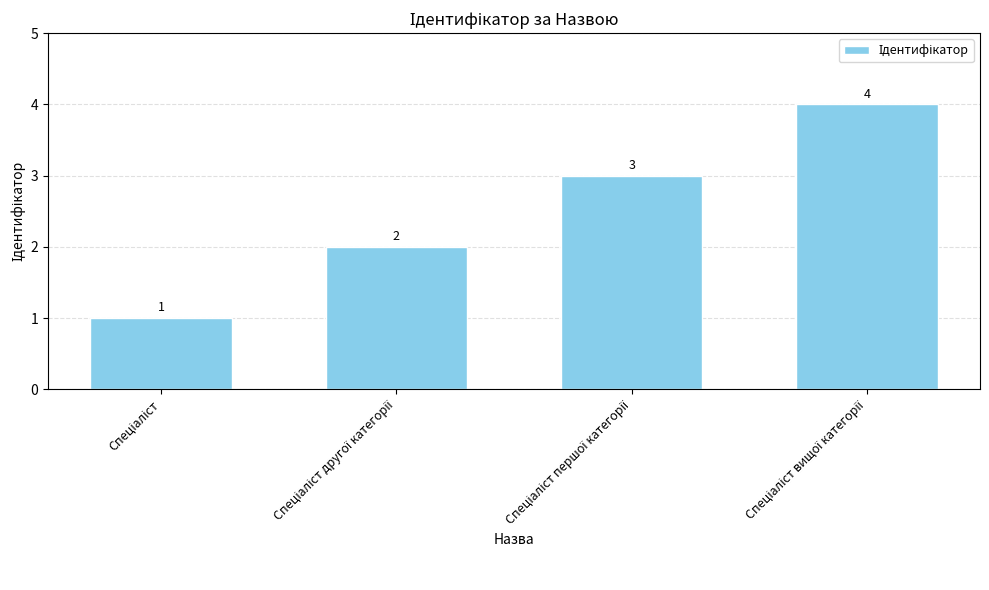

What is the difference between the maximum and minimum values?

3